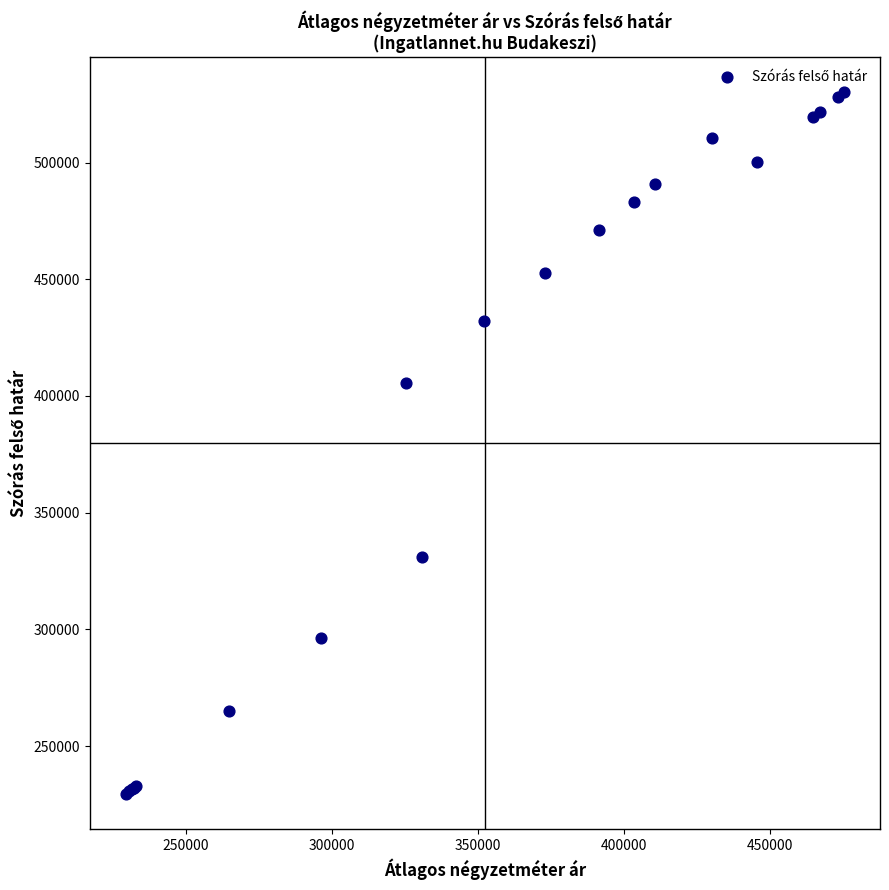

What Y value in the scatter plot is closest to 379756?

405637